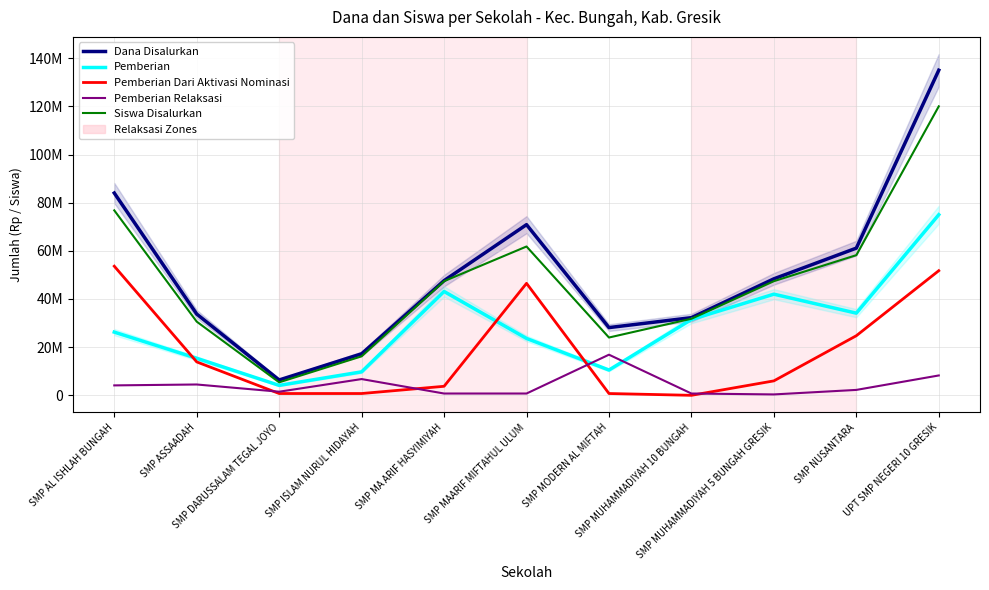

True or false: Pemberian Relaksasi has more than 0 points higher than both neighbors.

True